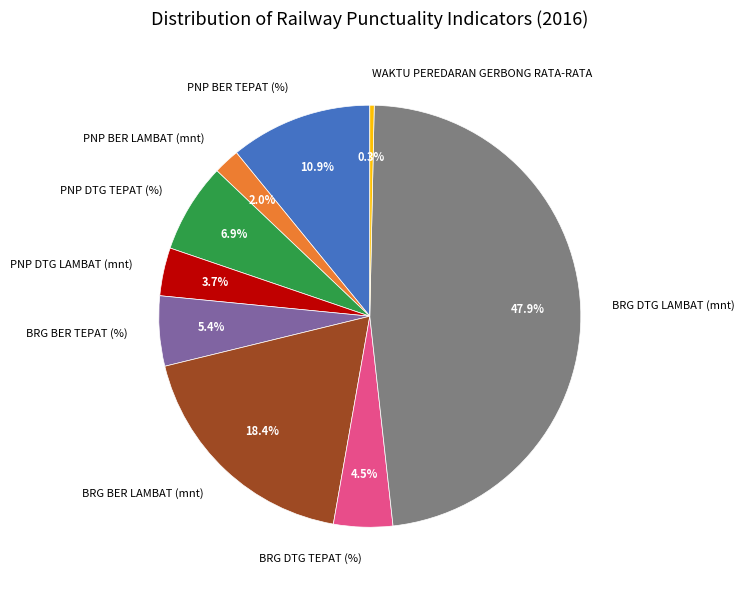

Which slice is the smallest?

WAKTU PEREDARAN GERBONG RATA-RATA